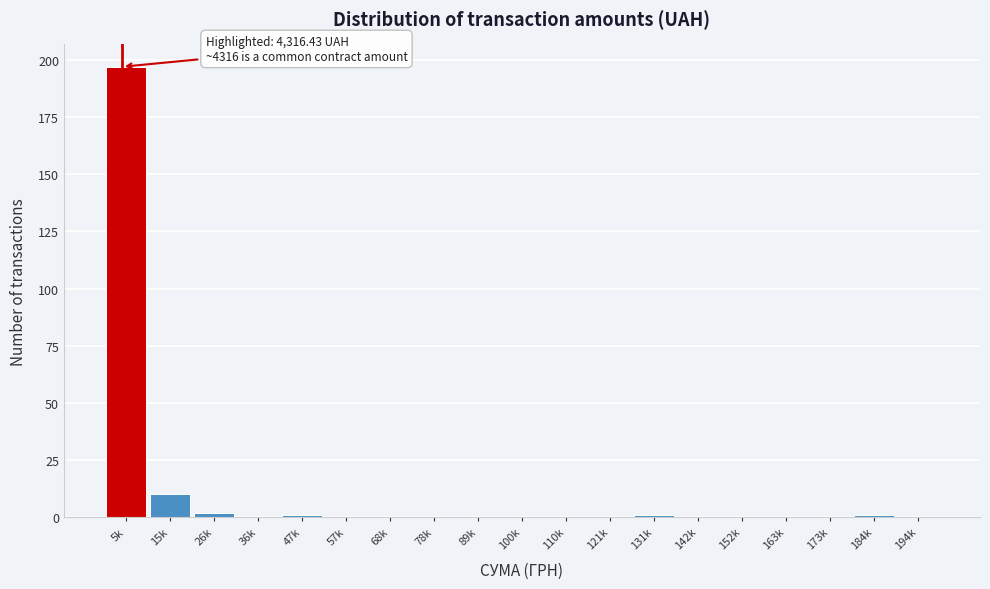

Reading left to right, extract all data points from this chart.

5k=197	15k=10	26k=2	36k=0	47k=1	57k=0	68k=0	78k=0	89k=0	100k=0	110k=0	121k=0	131k=1	142k=0	152k=0	163k=0	173k=0	184k=1	194k=0